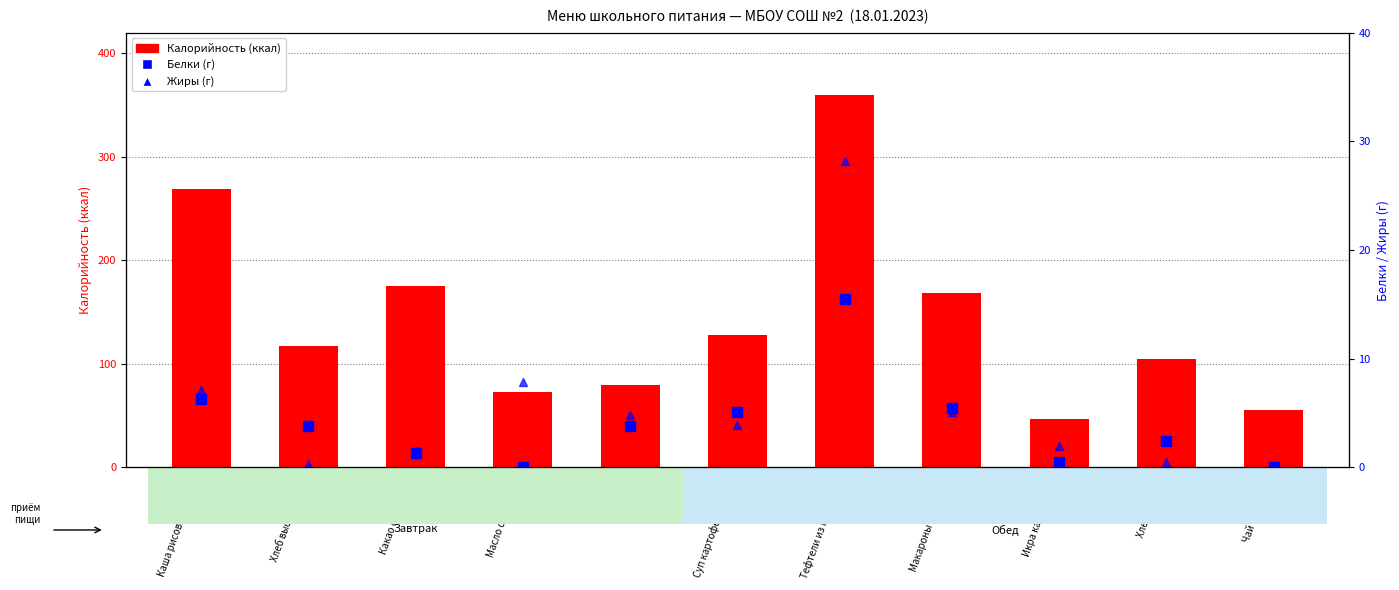

How many groups of bars are there?

11